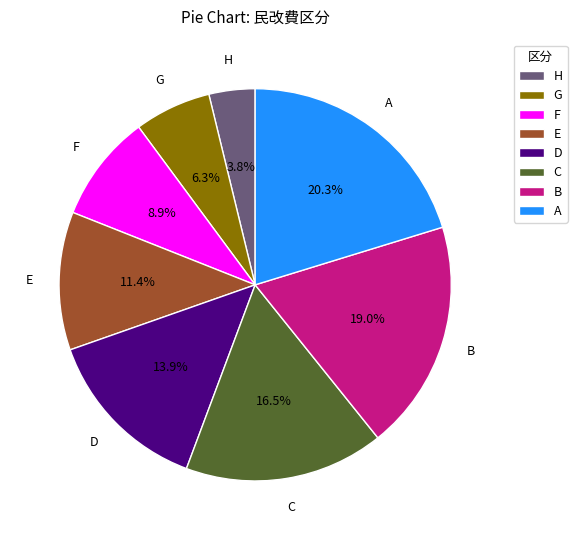

What is the largest slice in the pie chart?

A